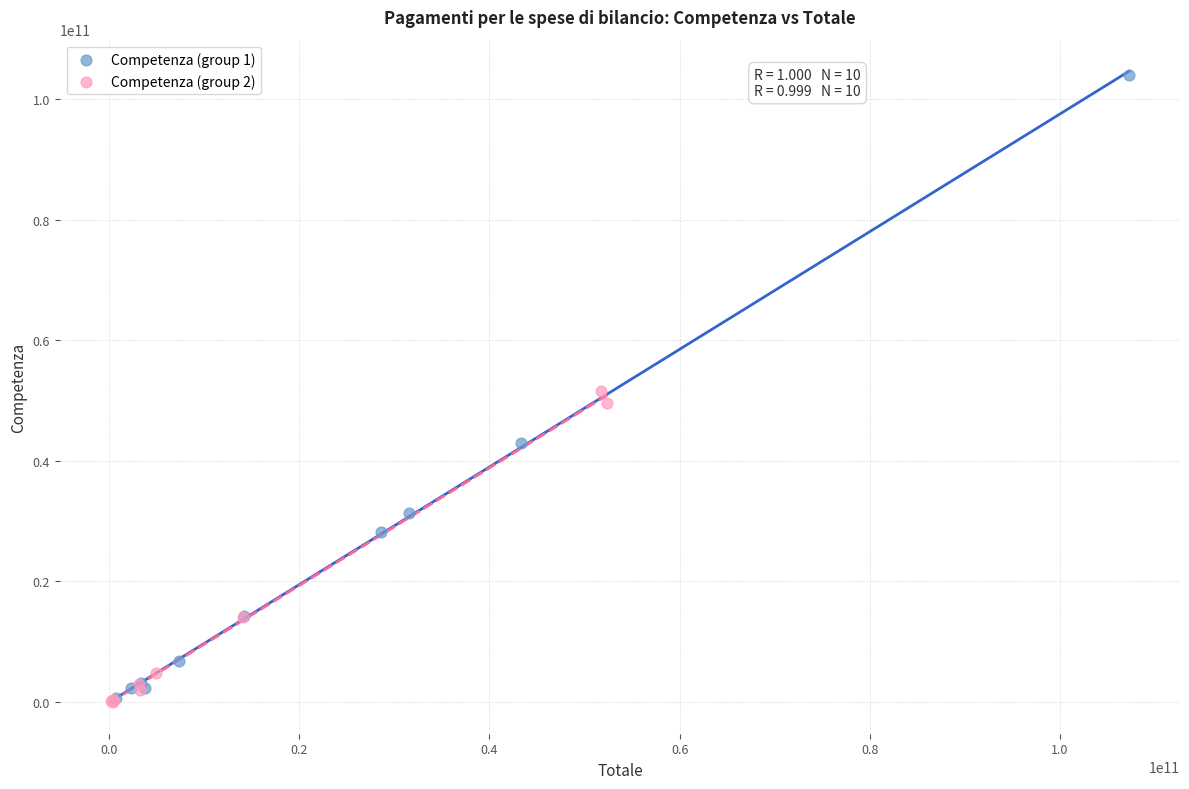

Which series reaches the maximum Y coordinate?

Competenza (group 1)